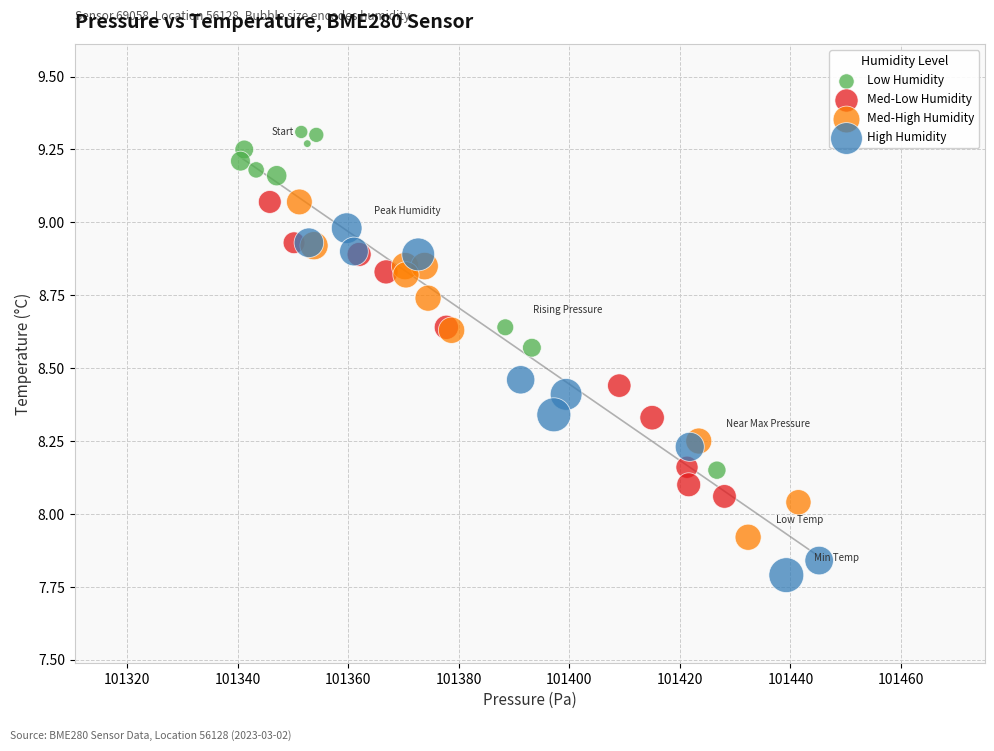

Which series reaches the minimum Y coordinate?

High Humidity